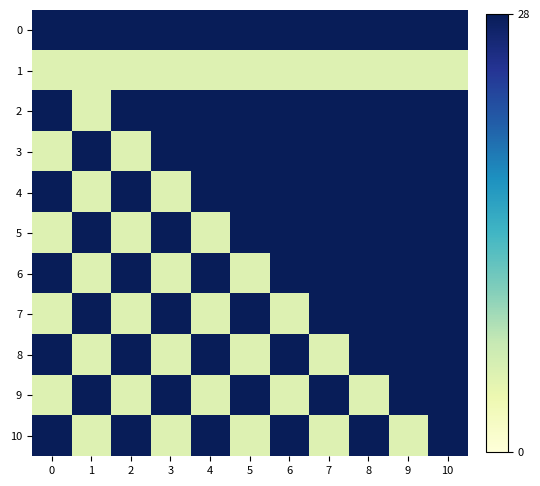

Which series has the widest spread of values?

2